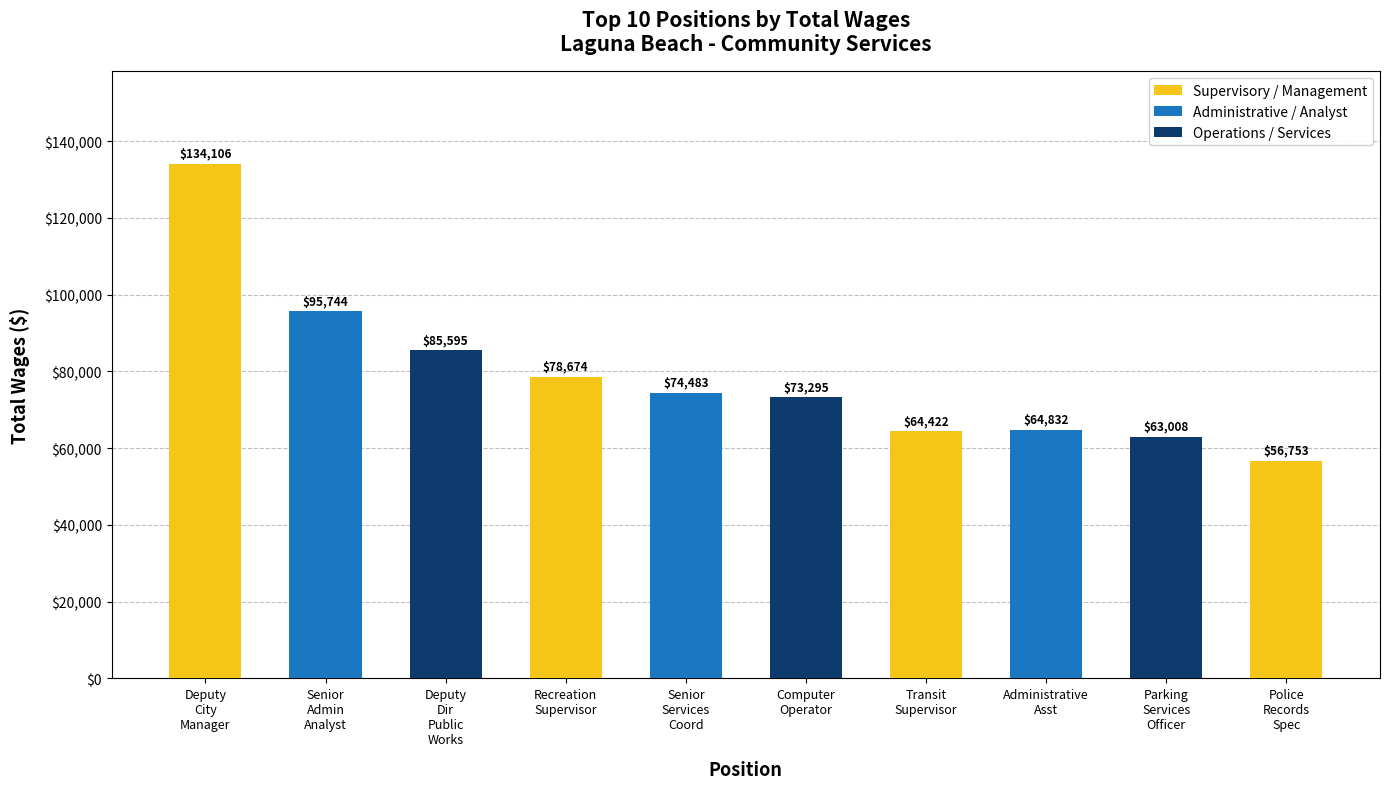

How many bars are there in total?

10